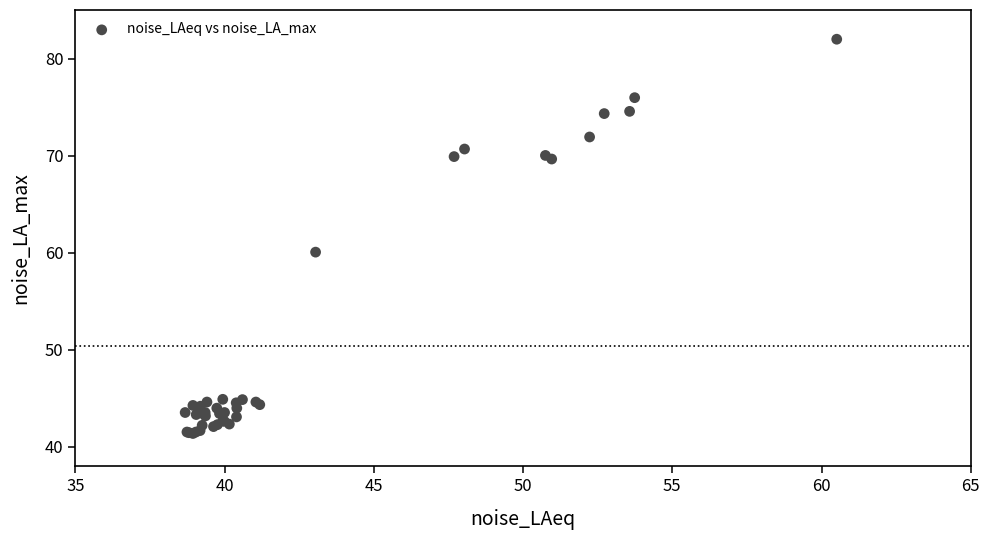

What Y value in the scatter plot is closest to 61?

60.1